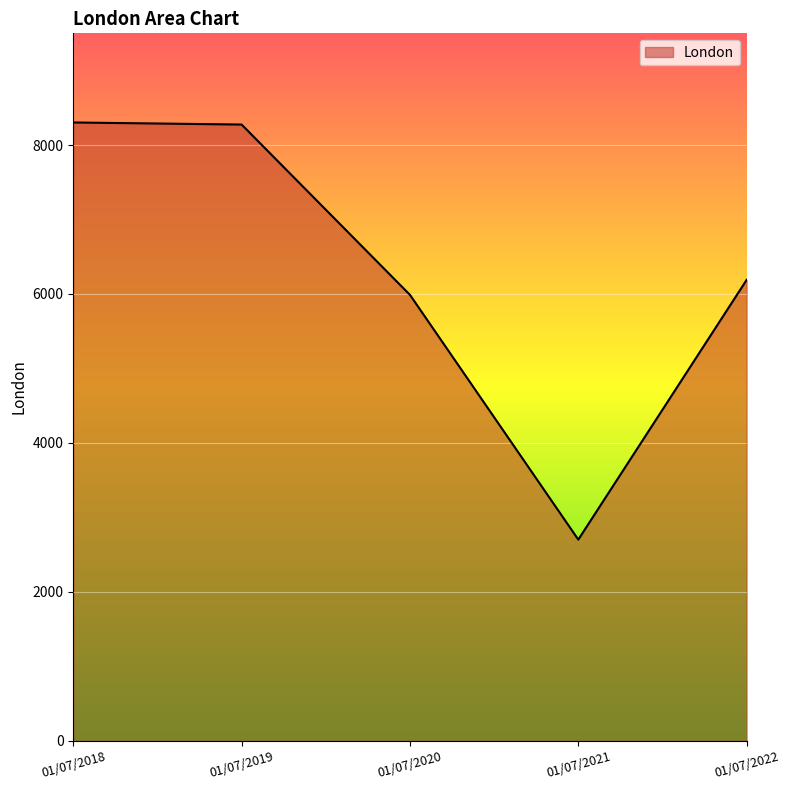

How many interior local valleys (lower than both neighbors) does the data have?

1